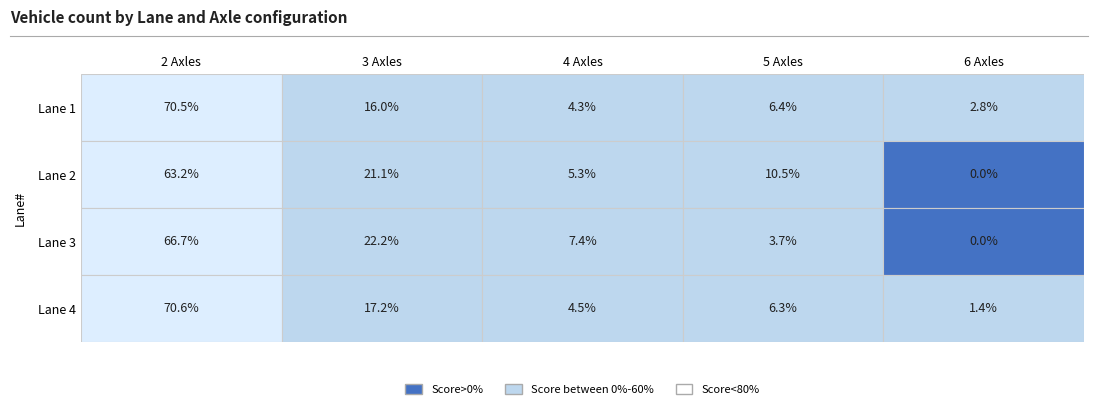

How many positive values does the Lane 3 series have?

4